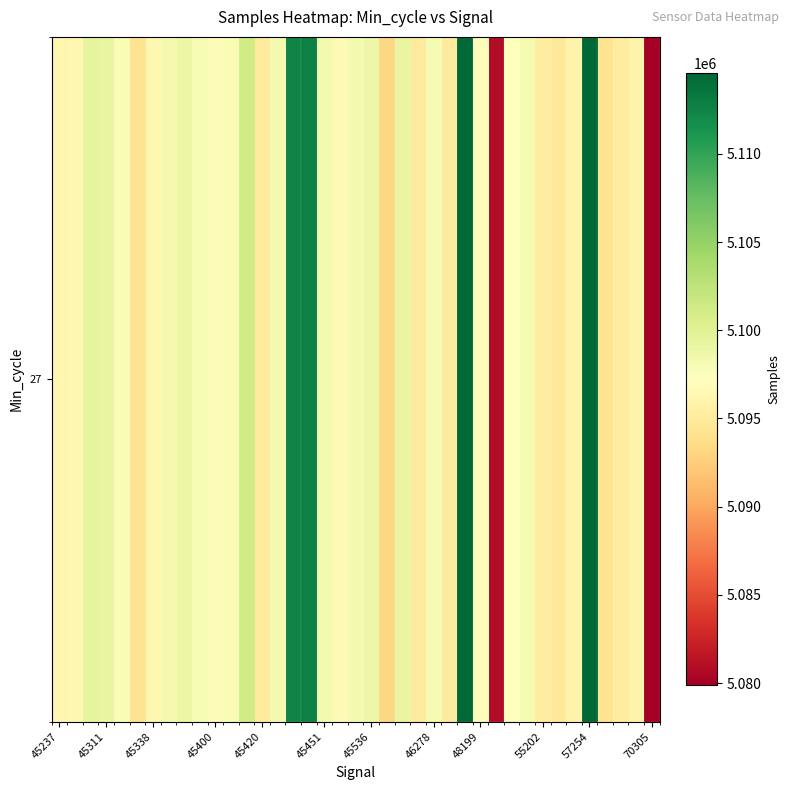

What is the maximum value shown in the chart?

5114560